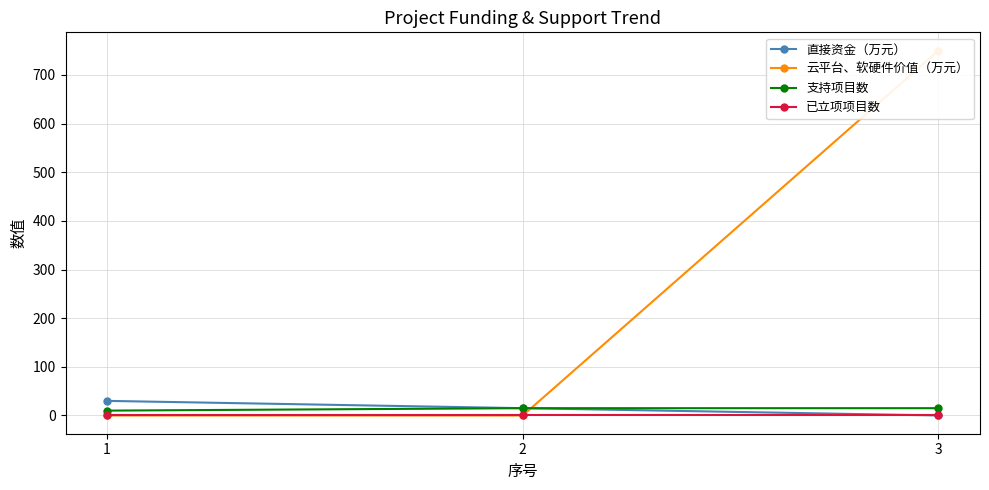

At which label is 云平台、软硬件价值（万元） closest to 375?

1